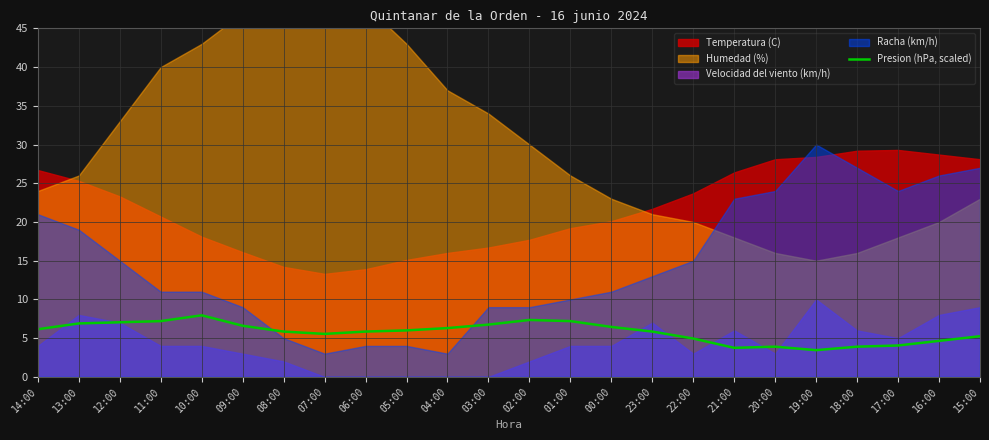

The Presion (hPa, scaled) series shows 6.6 at 09:00. True or false?

True